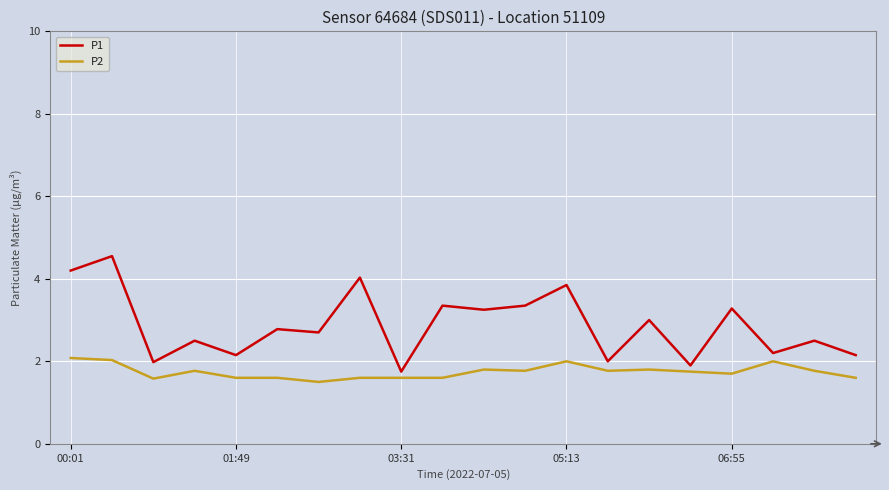

Rank the series by their average value, from lowest to highest.

P2, P1